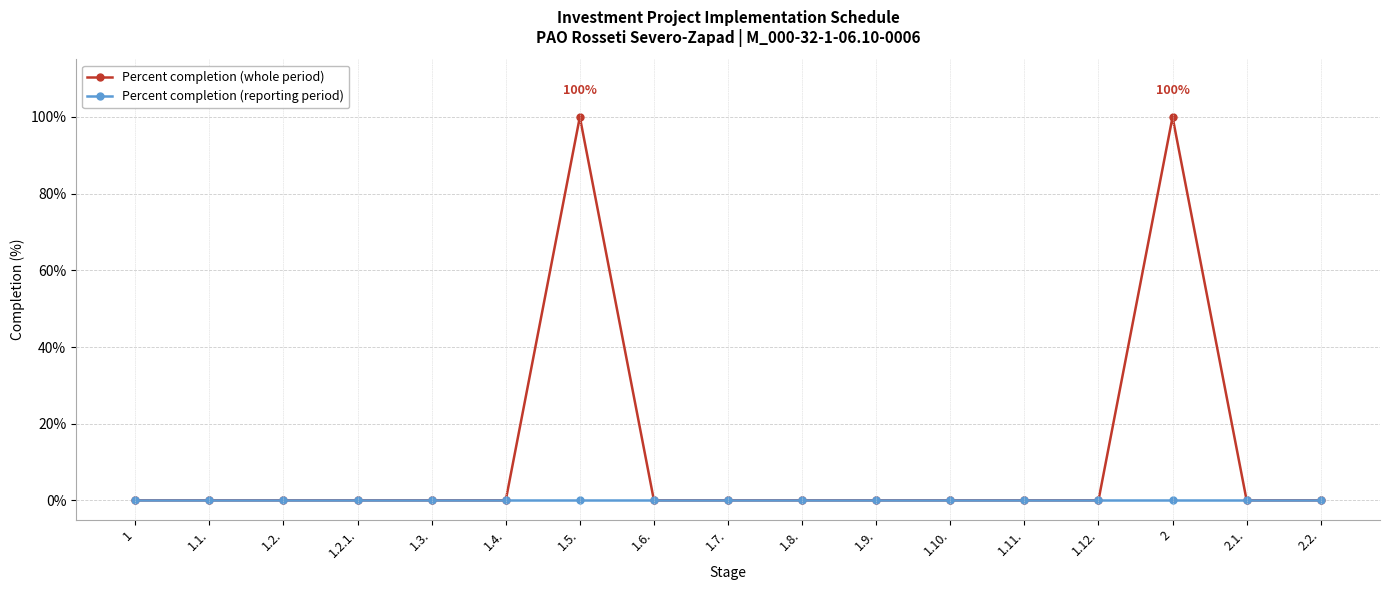

What is the sum of all Percent completion (whole period) values?

200